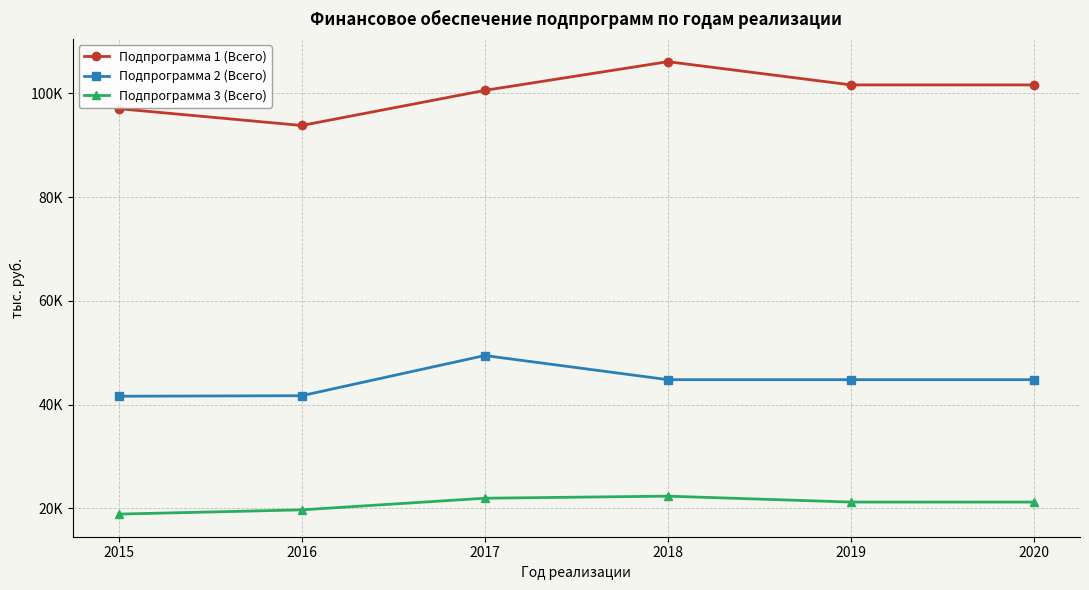

Does the chart have visible grid lines?

Yes